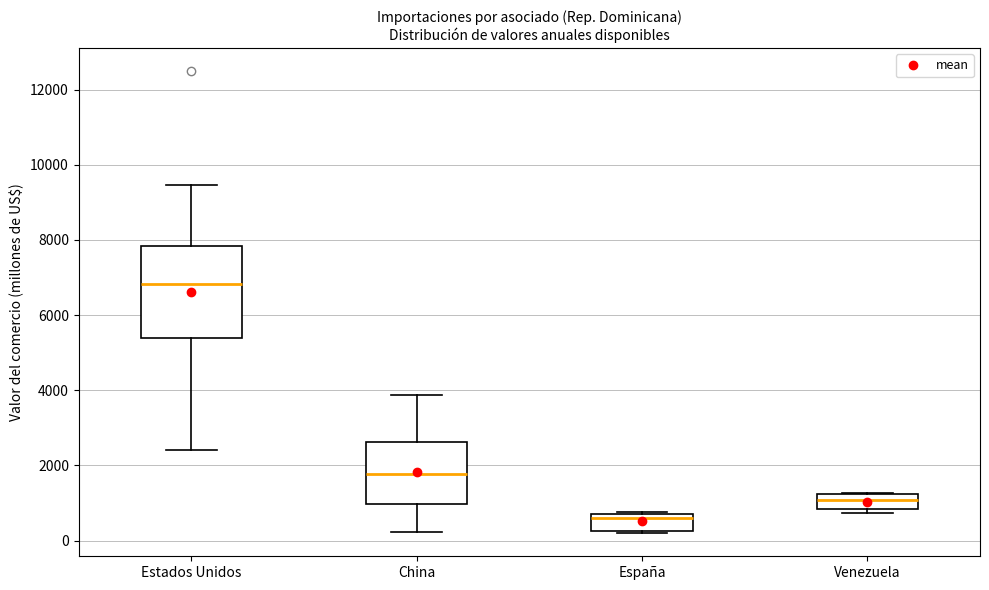

Where does the upper whisker of the box for China end on the y-axis? The values are not printed on the chart, so give them approximately, as read against the axis.

3800